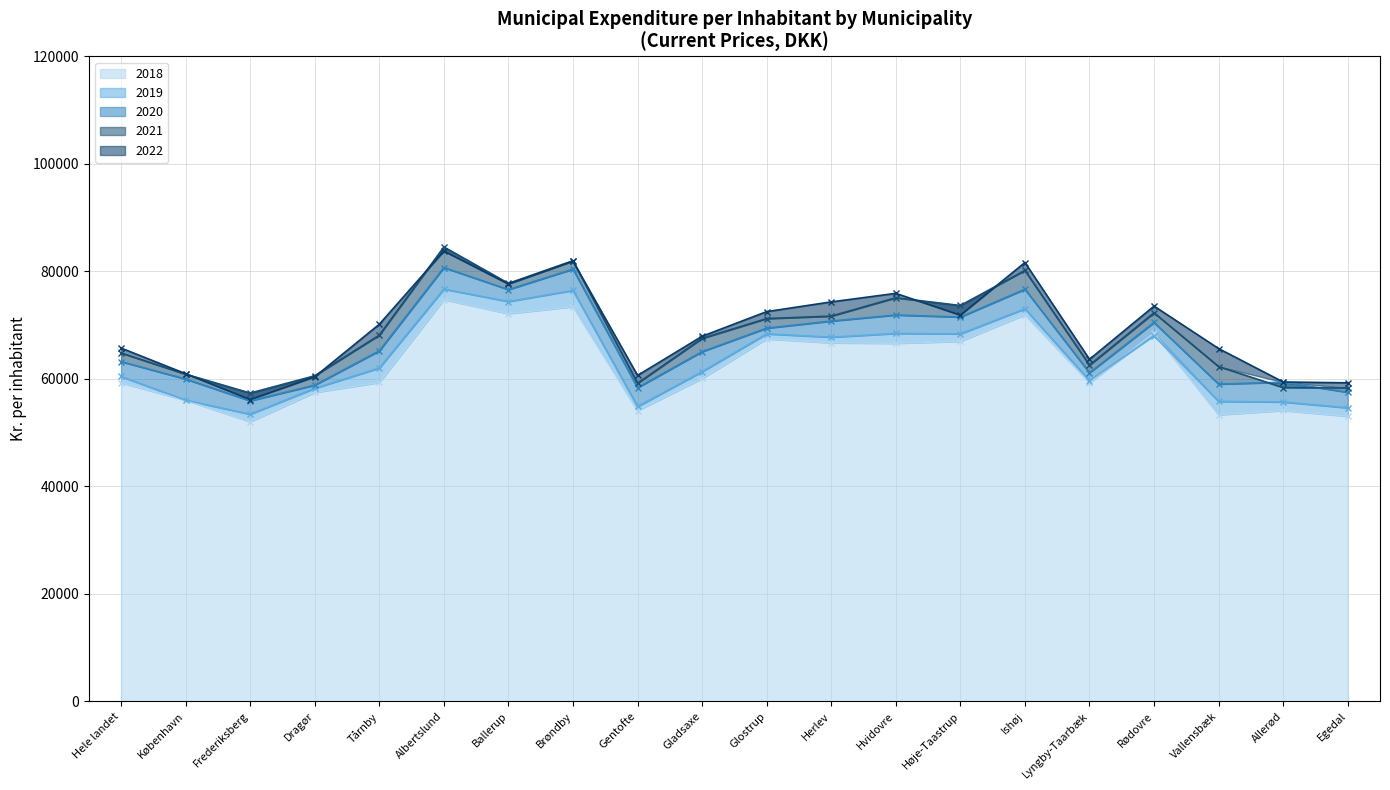

The 2021 series shows 72299 at Rødovre. True or false?

True